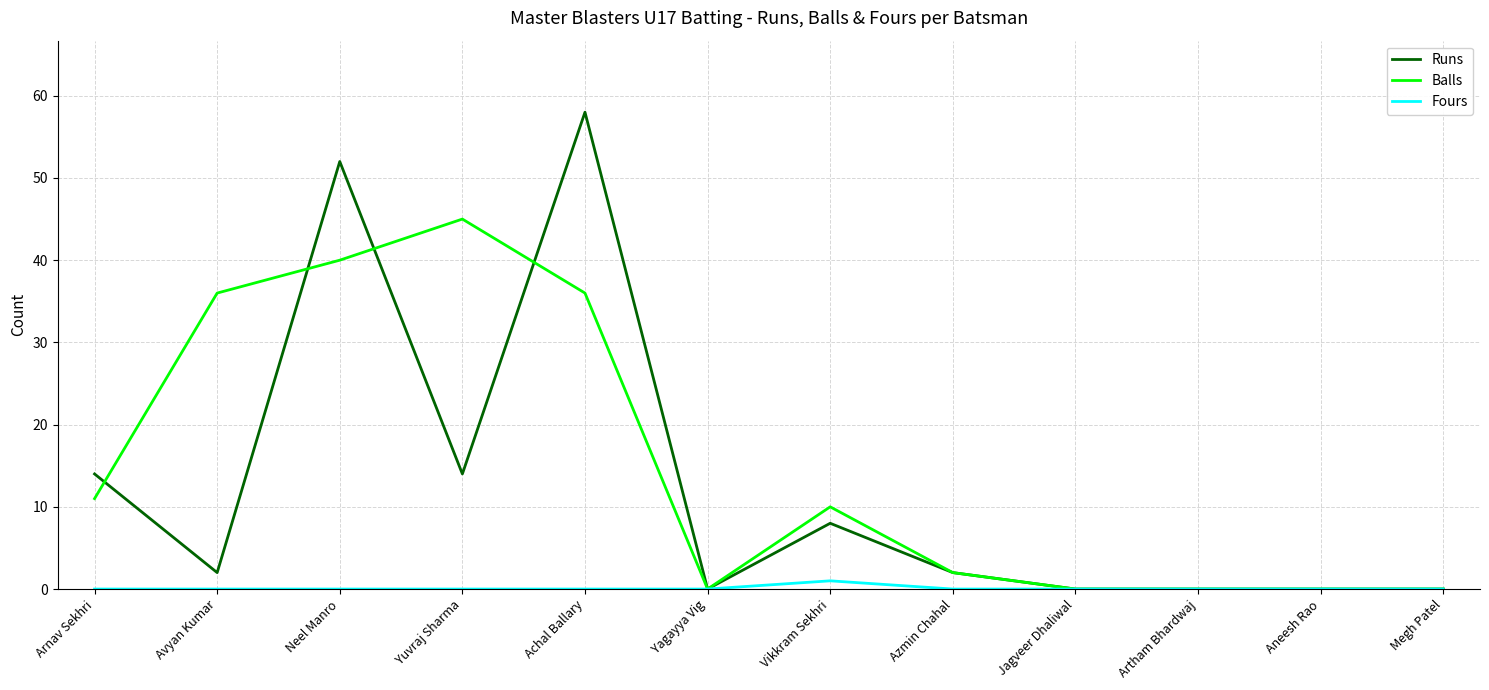

The value of Runs at Yagayya Vig is 0. True or false?

True